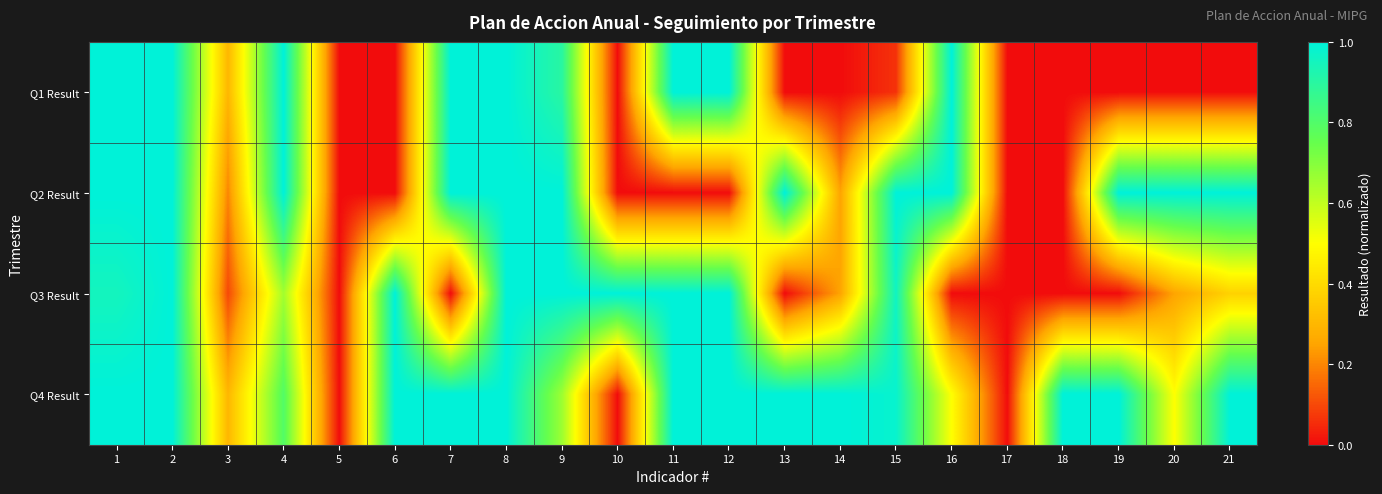

At which category does the chart reach its minimum across all series?

5